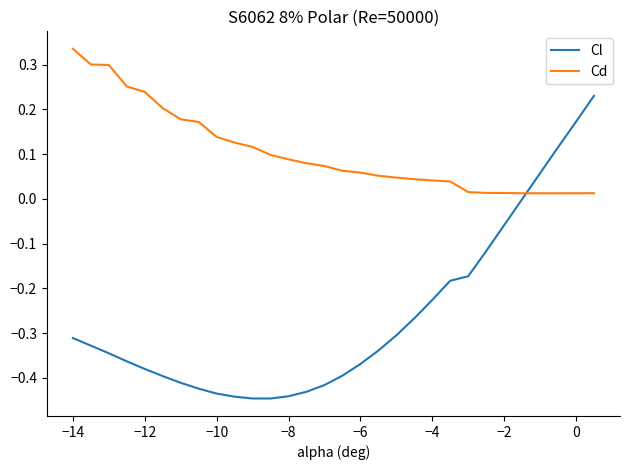

At how many categories does at least one series exceed 0?

30